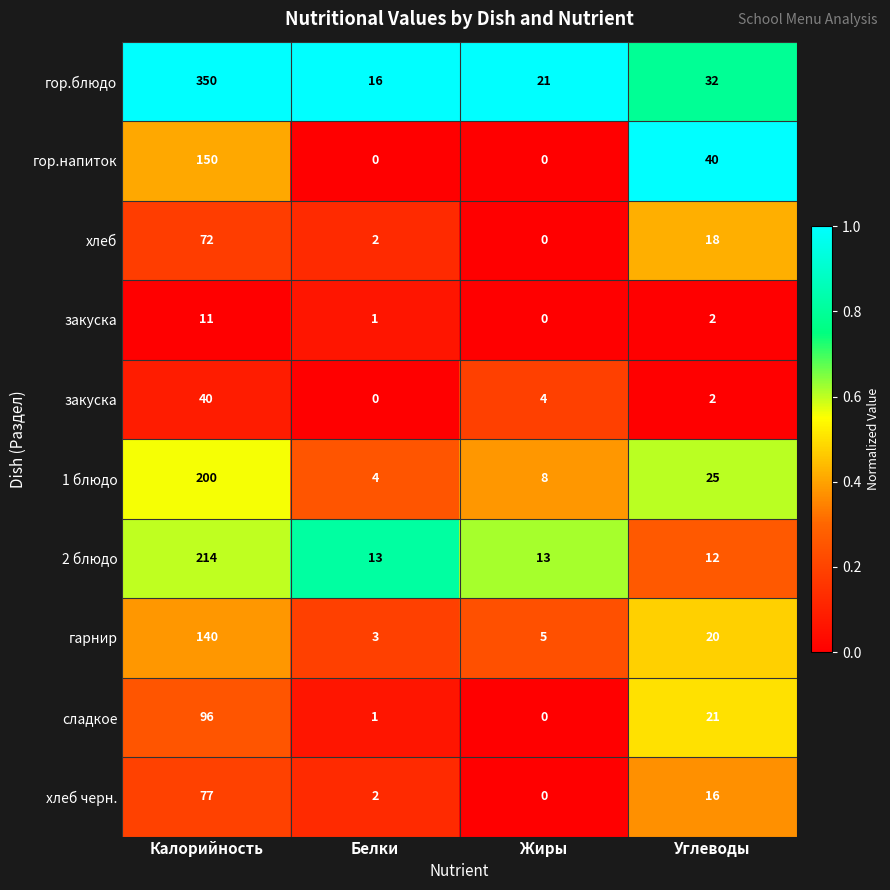

At which category does the chart reach its peak across all series?

Калорийность